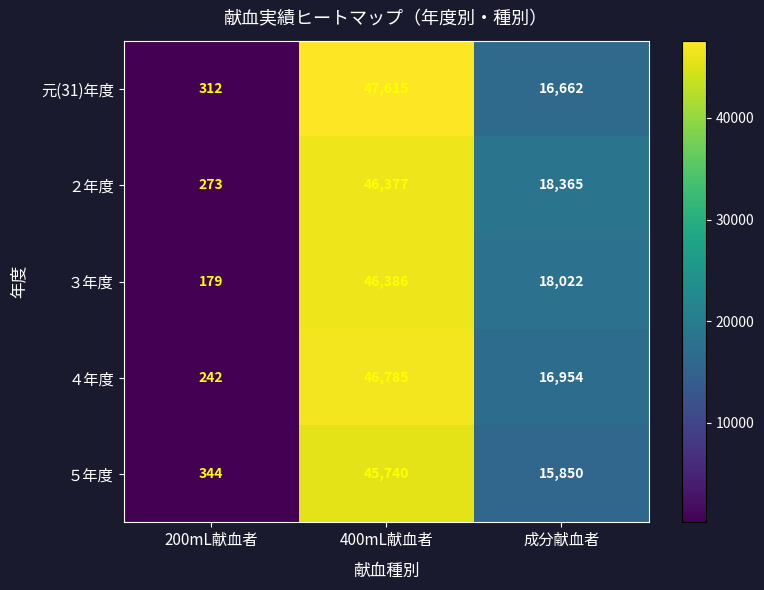

What is the maximum value shown in the chart?

47615